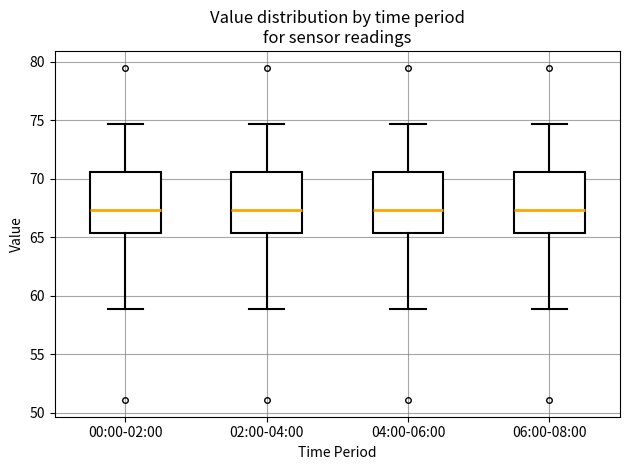

Reading left to right, read every box against the y-axis: the position of its median line, the range the box covers, and the ends of its whiskers. The values are not printed on the chart, so give them approximately, as read against the axis.

00:00-02:00: median 67.5, box 65.5 to 70.5, whiskers 59.0 to 74.5
02:00-04:00: median 67.5, box 65.5 to 70.5, whiskers 59.0 to 74.5
04:00-06:00: median 67.5, box 65.5 to 70.5, whiskers 59.0 to 74.5
06:00-08:00: median 67.5, box 65.5 to 70.5, whiskers 59.0 to 74.5